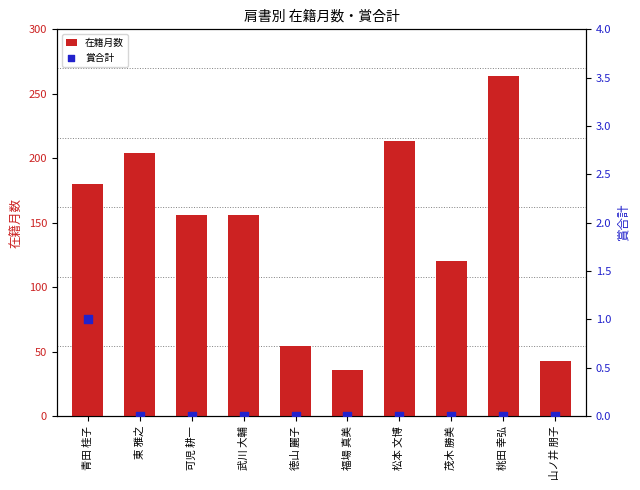

At which category is the sum across all series the highest?

桃田 幸弘